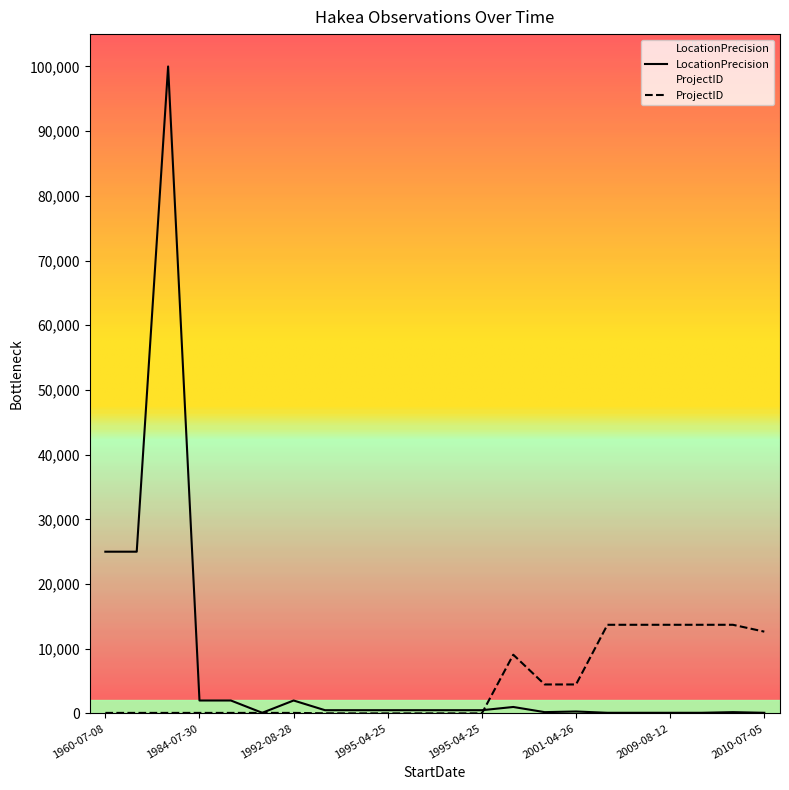

Does the chart display data point markers on the line(s)?

No